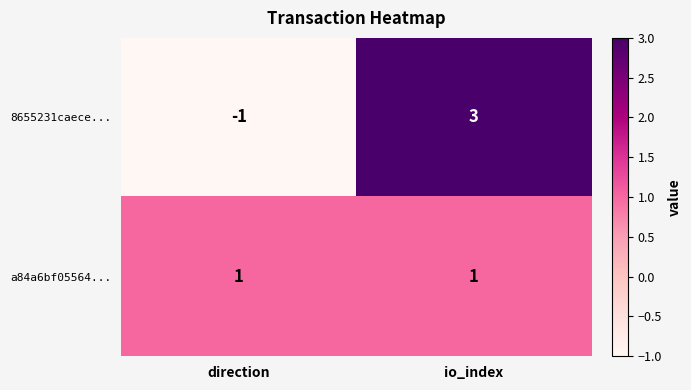

Rank the series by their maximum value, from highest to lowest.

8655231caece..., a84a6bf05564...